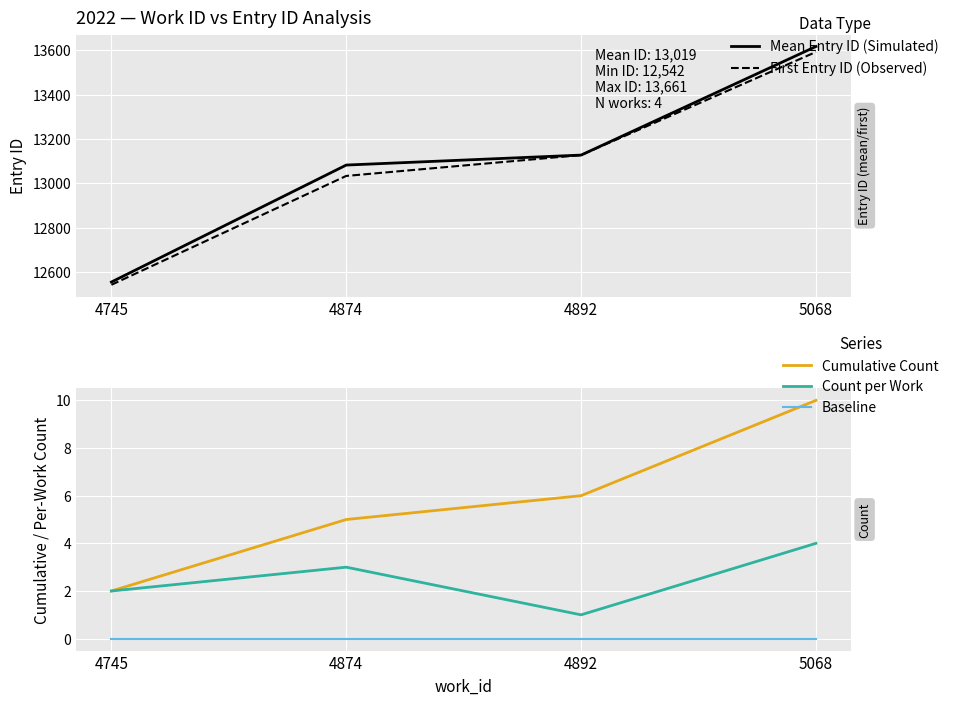

What is the difference between the maximum and minimum values in the Mean Entry ID (Simulated) series?

1062.2